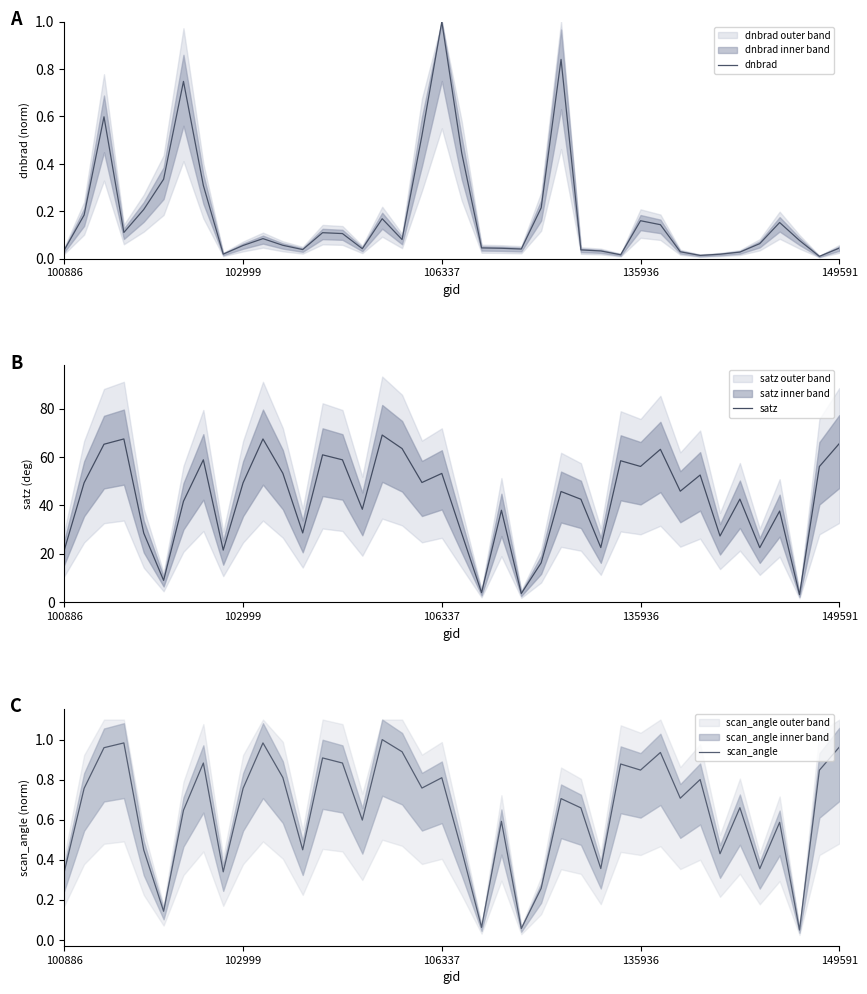

At which category is the sum across all series the highest?

16